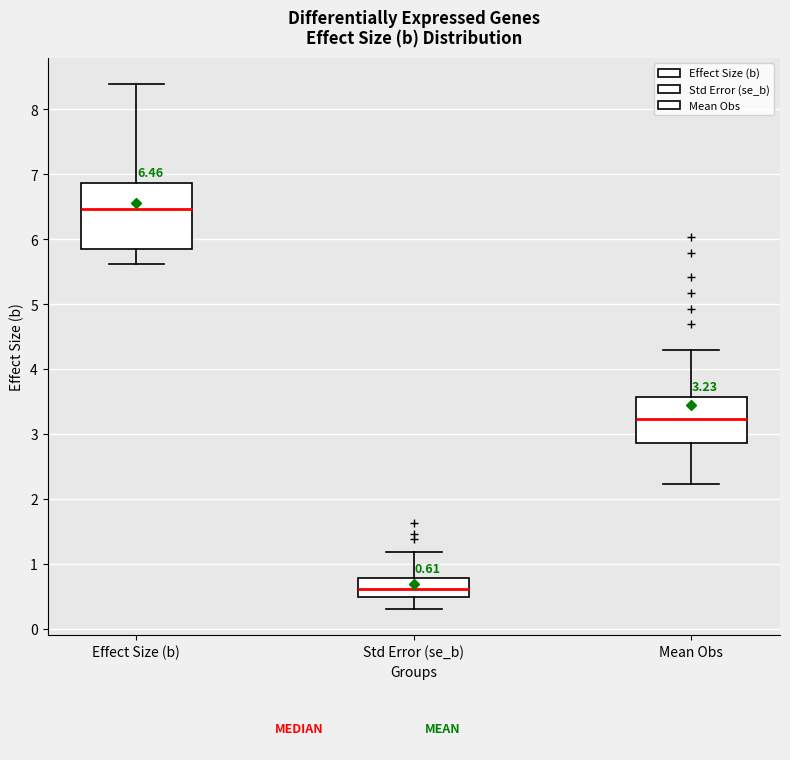

Which box's median line is the highest?

Effect Size (b)